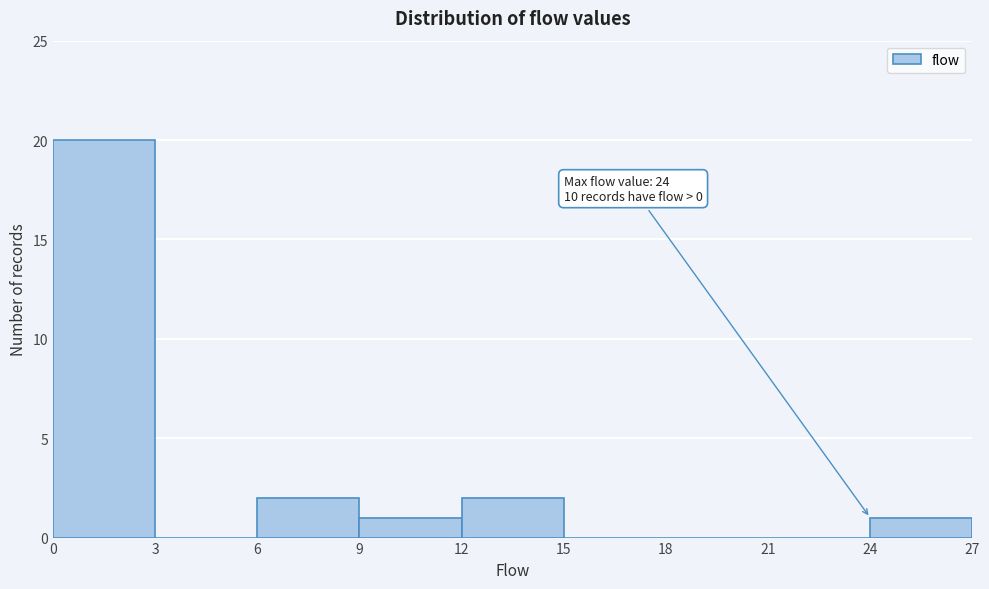

Which range on the x-axis has the tallest bar?

0 to 3